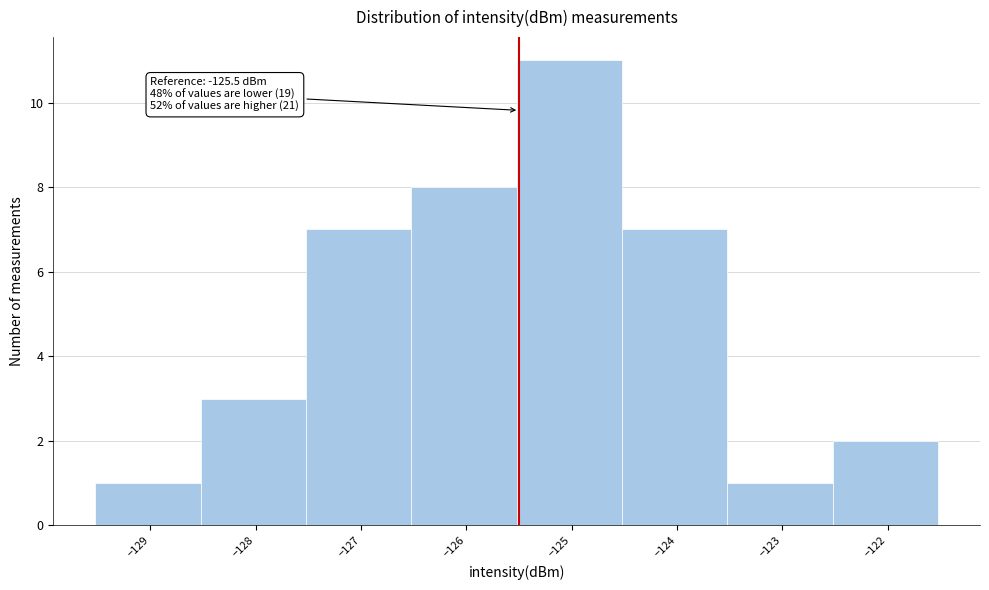

Over which range of the x-axis is the bar tallest?

-125.5 to -124.5